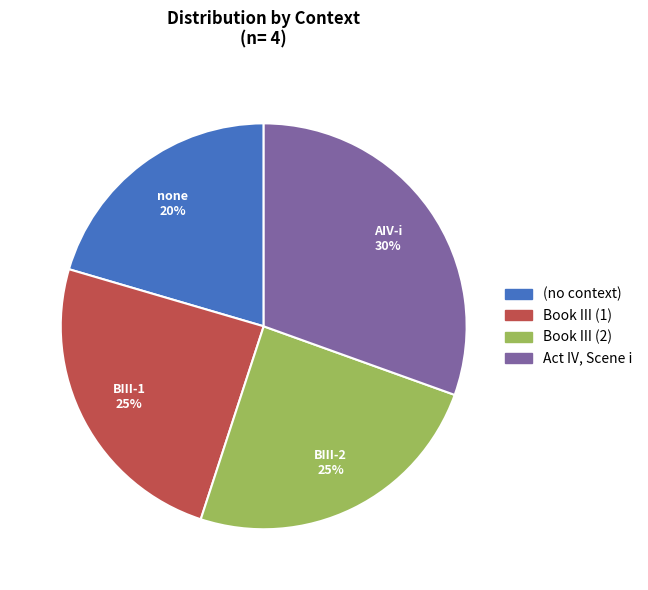

What is the smallest slice in the pie chart?

(no context)